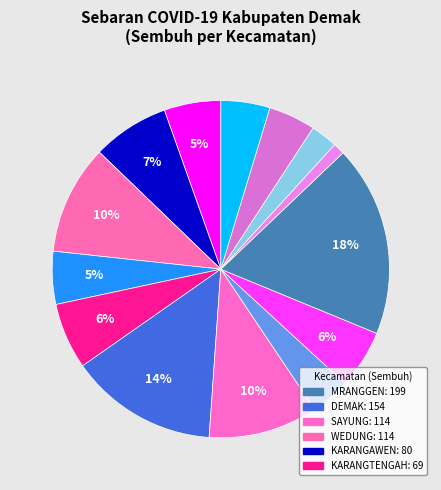

Count the number of slices in the pie.

14